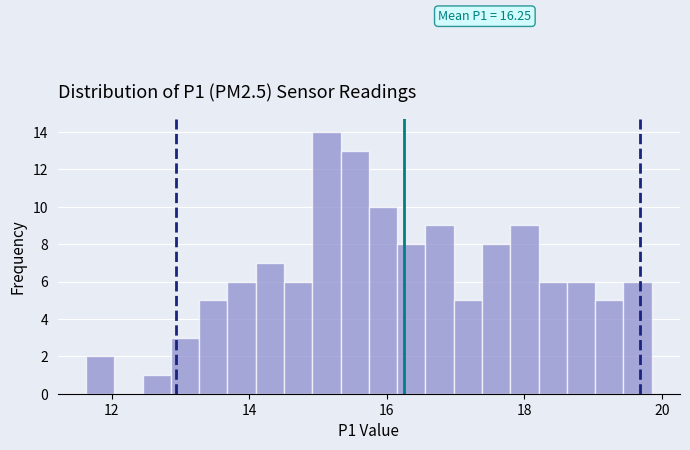

Read against the x-axis, roughly where is the centre of the tallest bar?

15.2